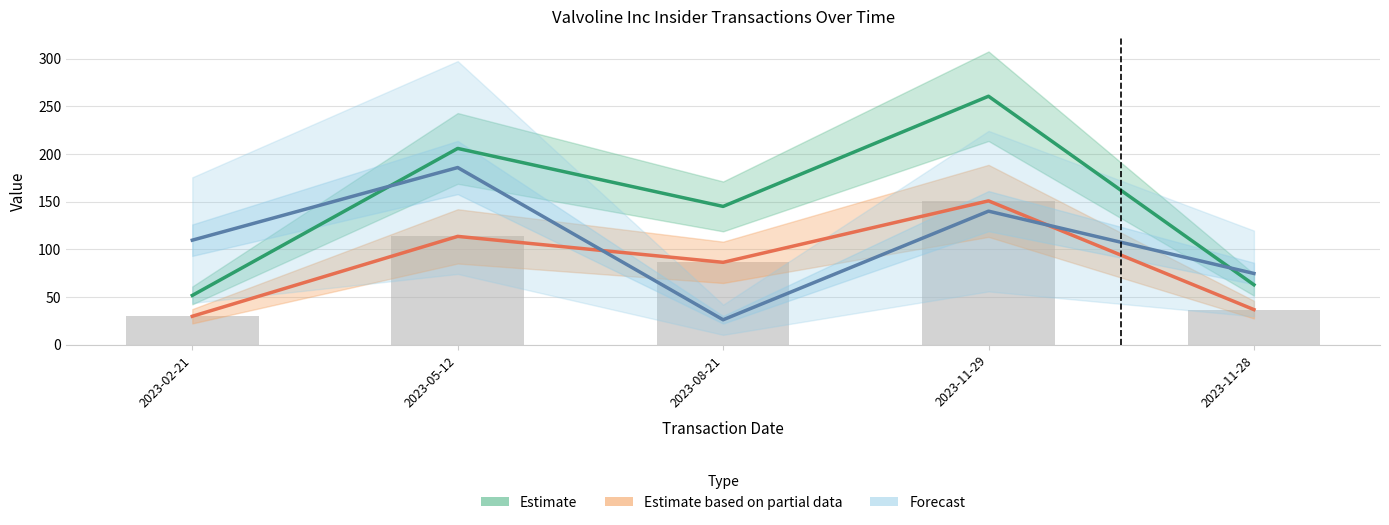

Reading left to right, transcribe all the data shown in this chart.

Estimate: 51.9	205.8	145.1	260.5	63.0
Estimate based on partial data: 30.0	113.7	86.5	150.9	37.0
Forecast: 109.7	185.8	26.3	140.1	74.8